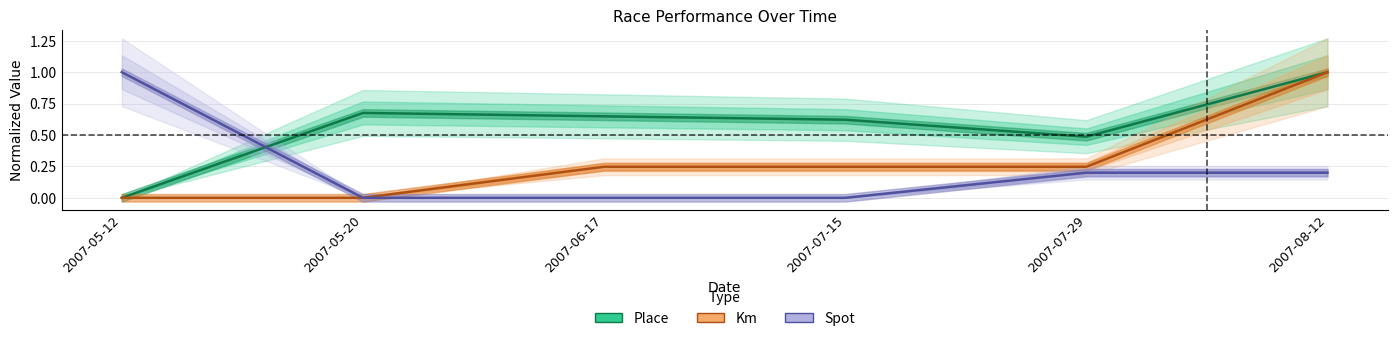

What is the difference between the maximum and minimum values in the Spot series?

1.0